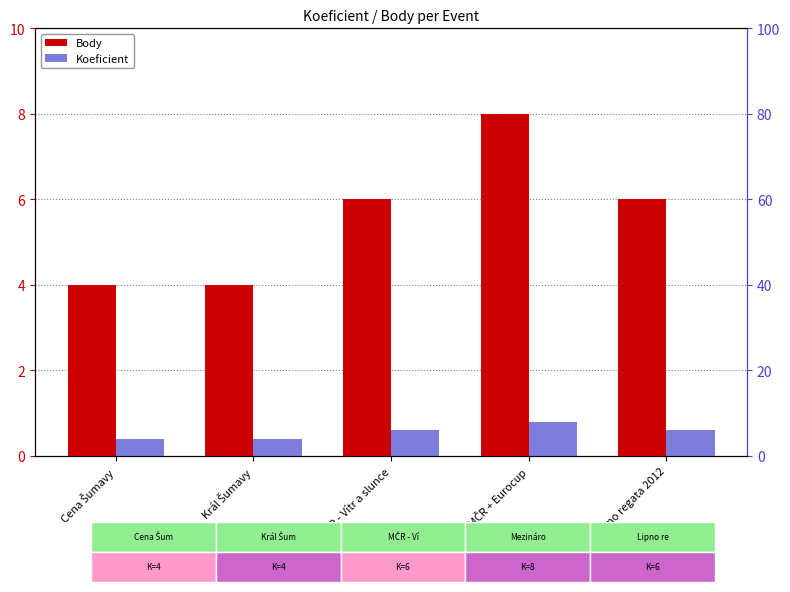

The value of Koeficient at Cena Šumavy is 4. True or false?

True